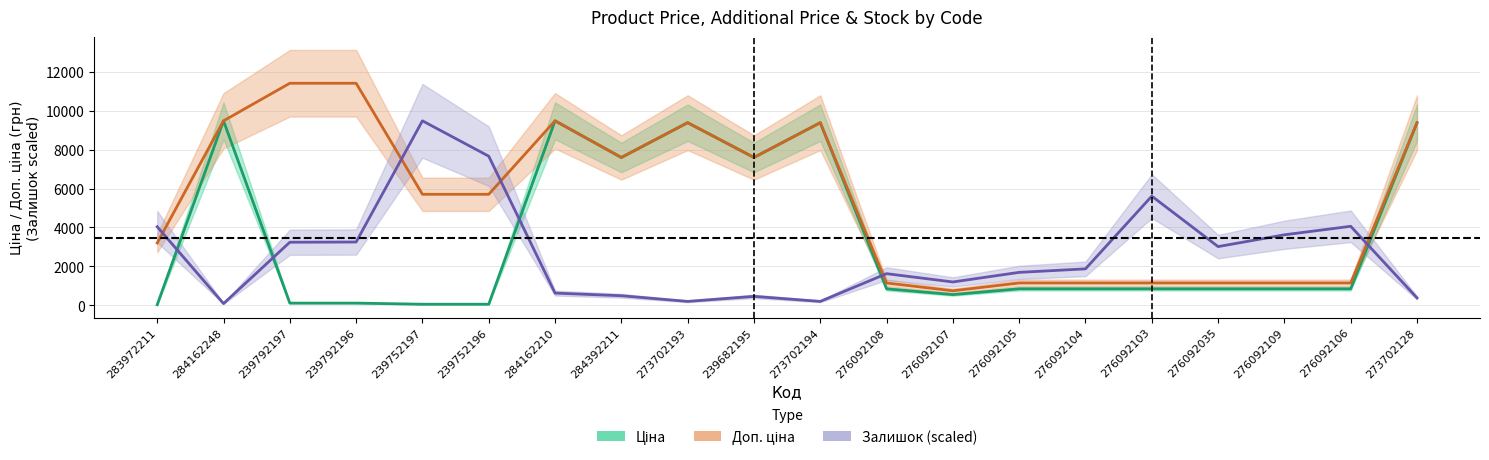

What are all the series names shown in the legend?

Ціна, Доп. ціна, Залишок (scaled)